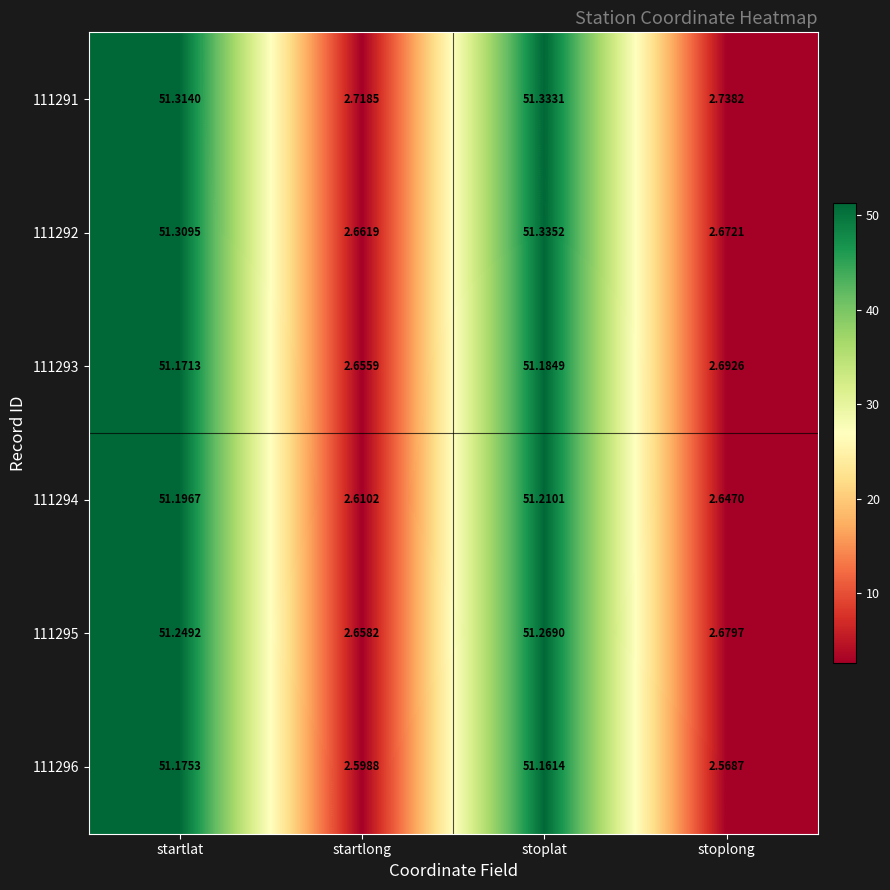

At which label does 111294 first exceed 51?

startlat